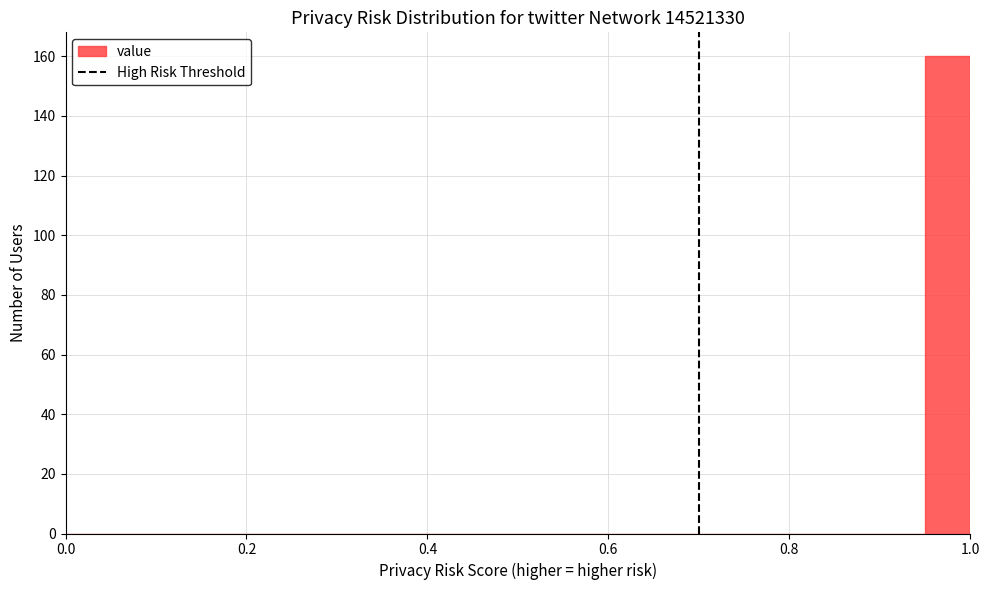

Read against the x-axis, roughly where is the centre of the tallest bar?

0.98